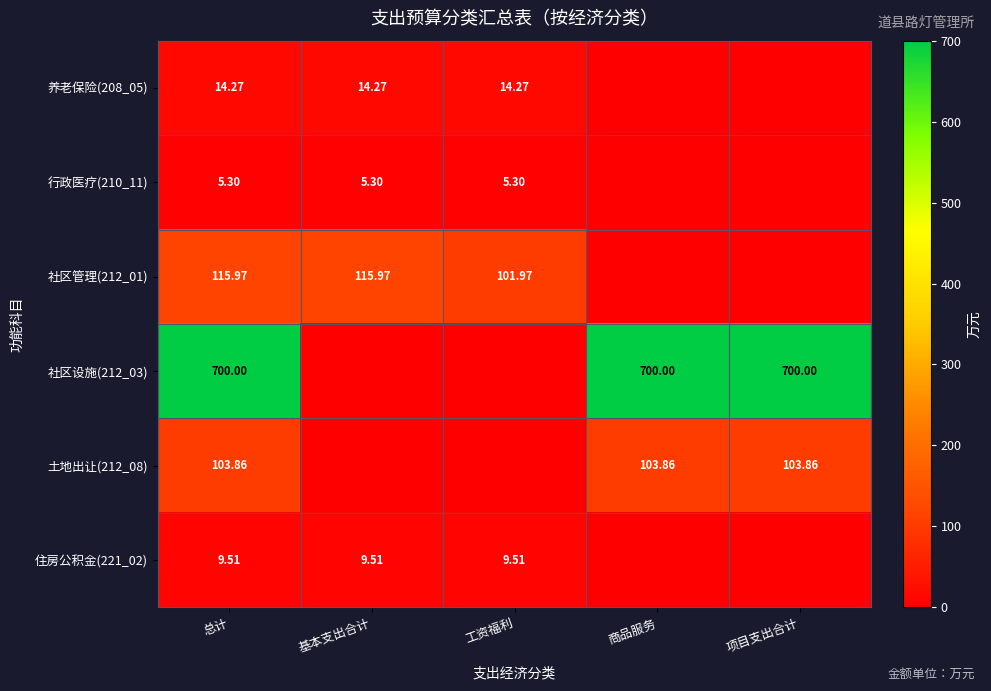

Is the value of 土地出让(212_08) at 项目支出合计 greater than the value of 社区设施(212_03) at 总计?

No